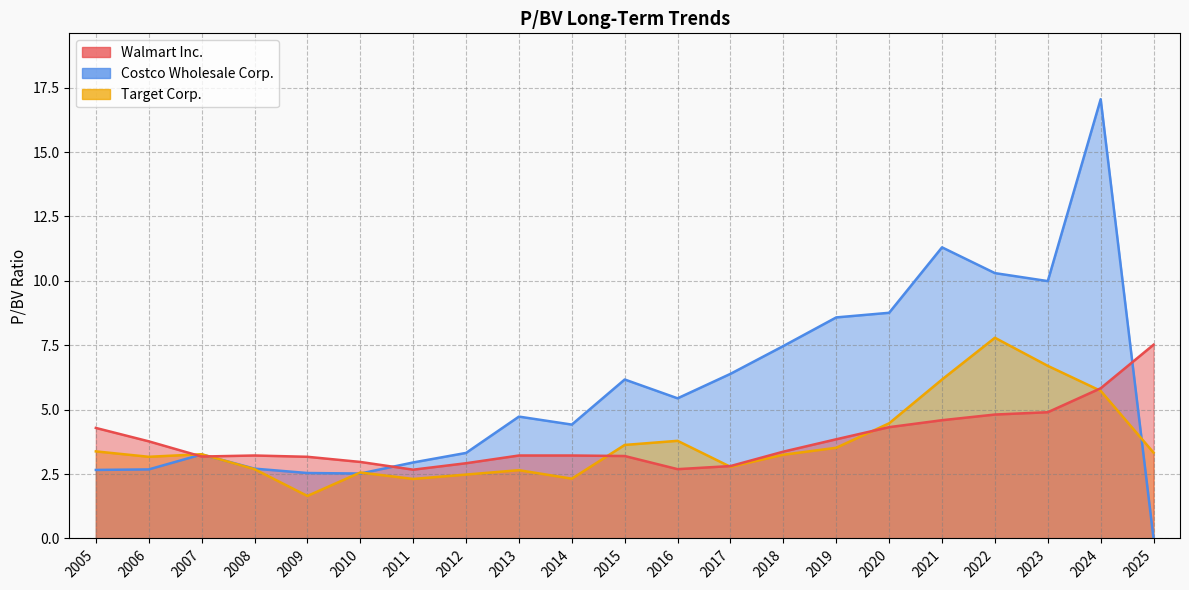

In Costco Wholesale Corp., how many points are higher than both neighbors (excluding endpoints)?

5